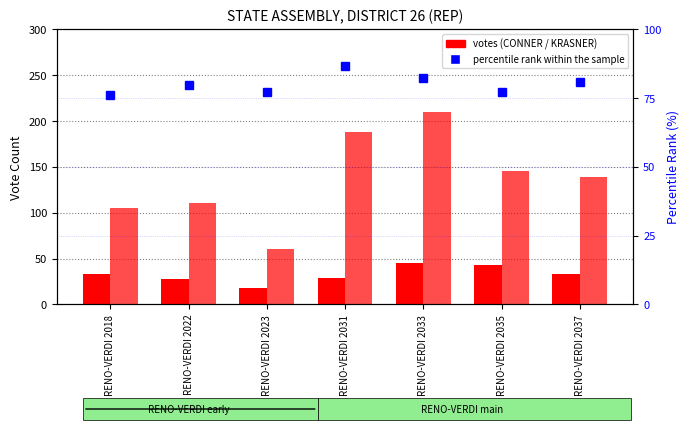

The percentile rank within the sample series shows 48.9 at RENO-VERDI 2022. True or false?

False